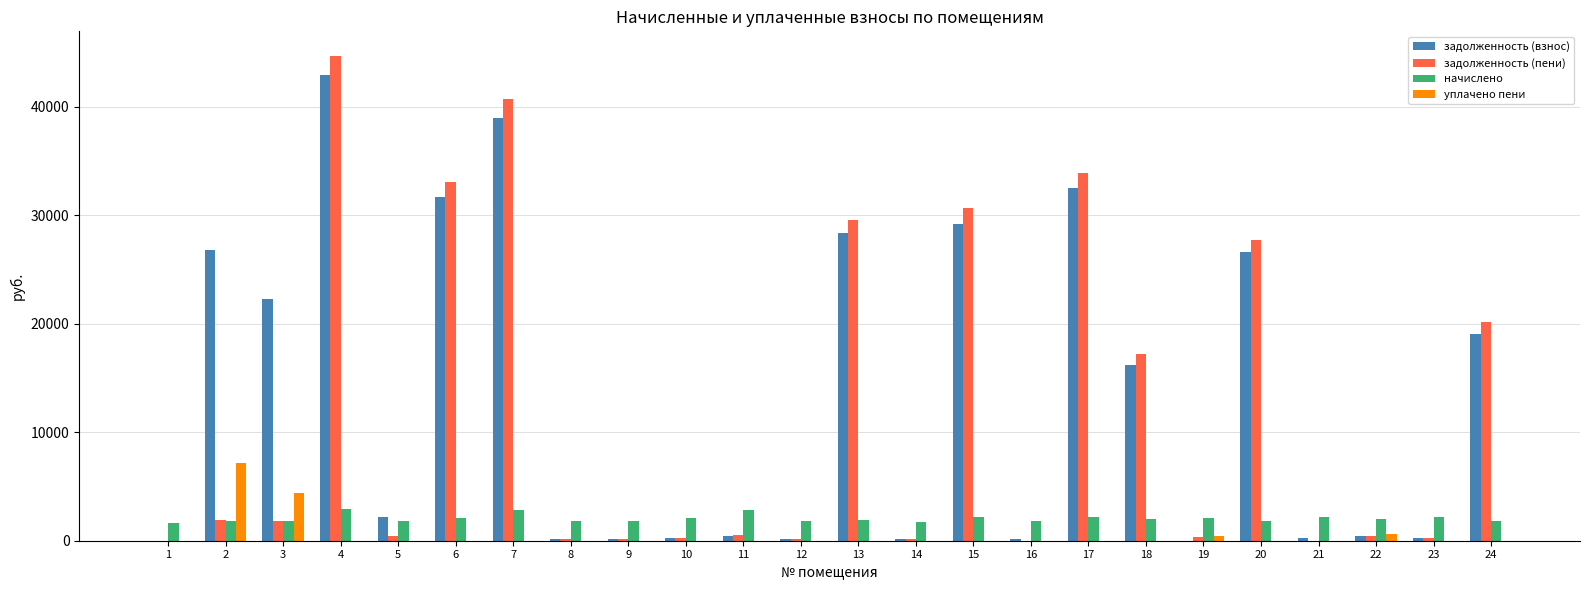

Is the value of задолженность (взнос) at 7 greater than the value of уплачено пени at 10?

Yes